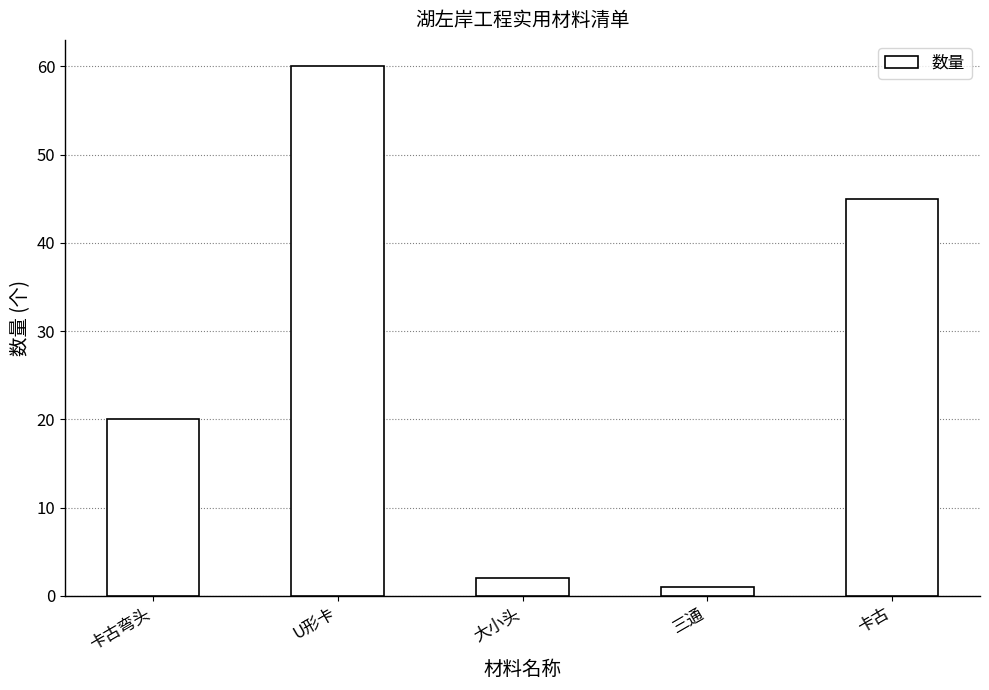

Reading left to right, transcribe all the data shown in this chart.

20	60	2	1	45